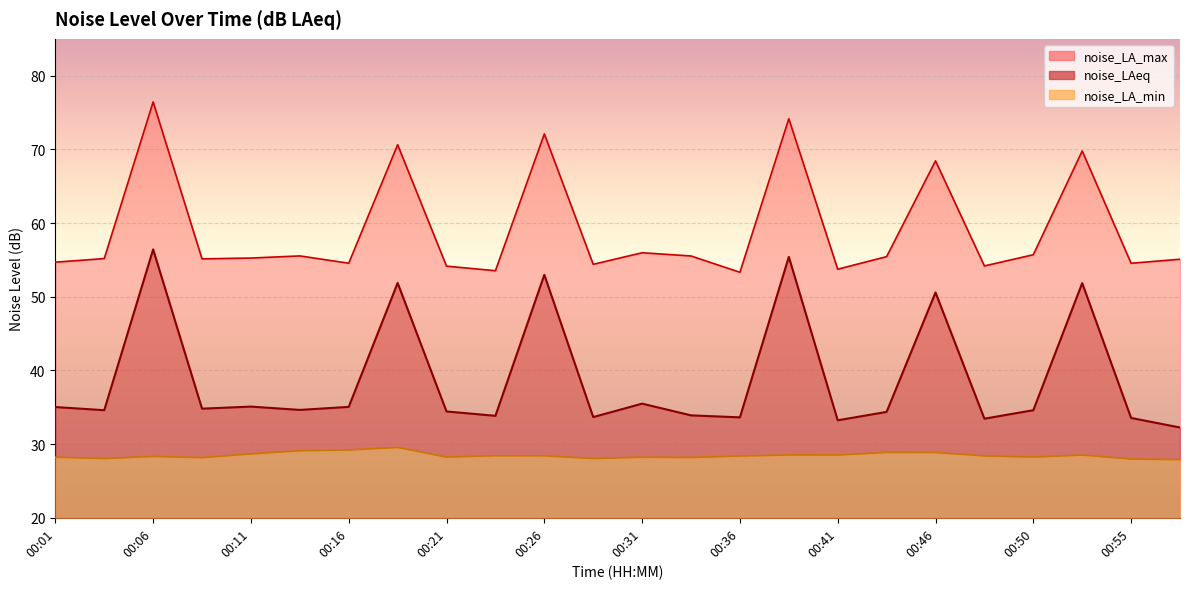

Which series changed the most between 00:04 and 00:38?

noise_LAeq